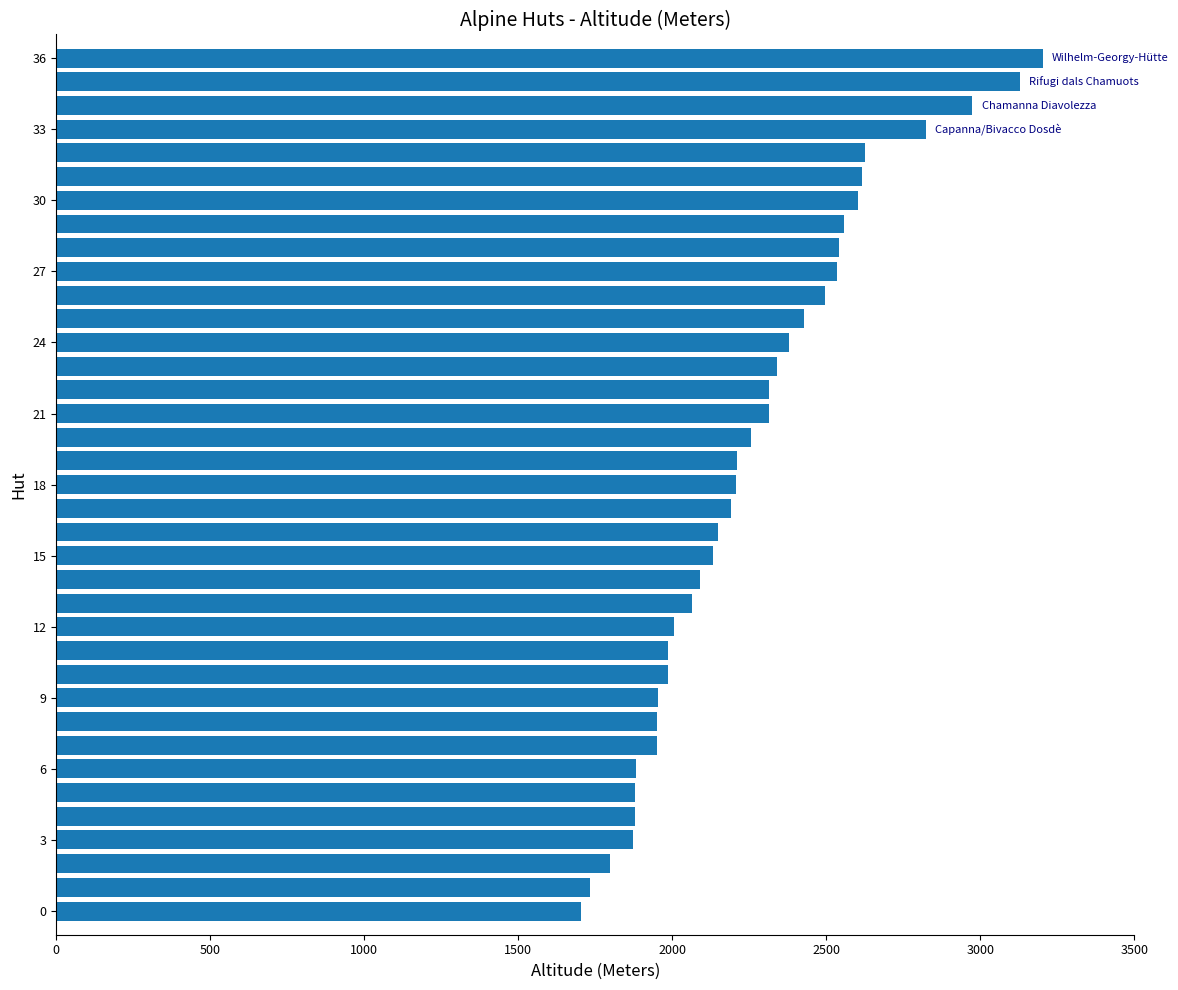

What is the smallest value displayed?

1703